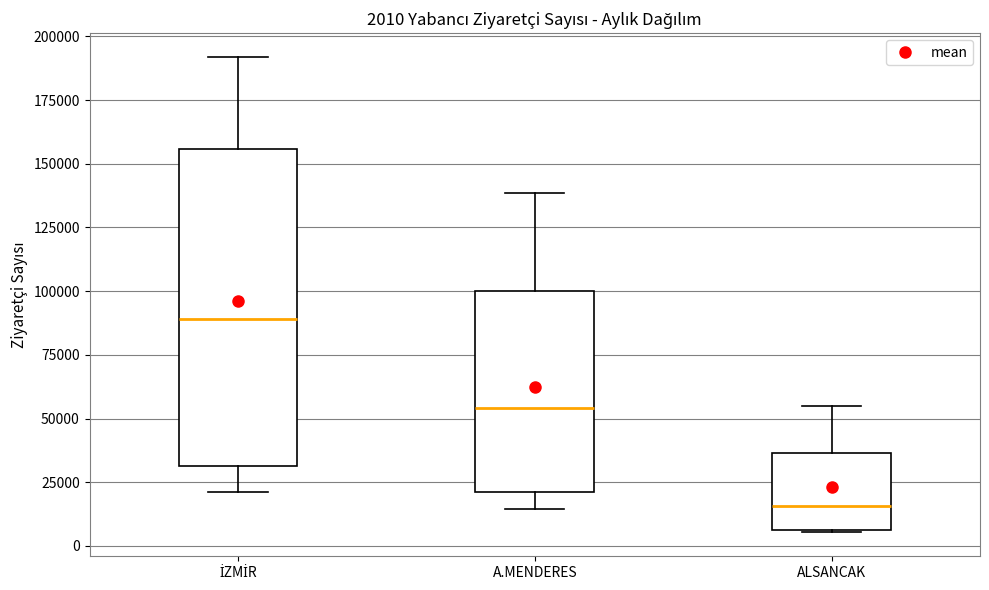

Which box is the tallest, from its lower edge to its upper edge?

İZMİR